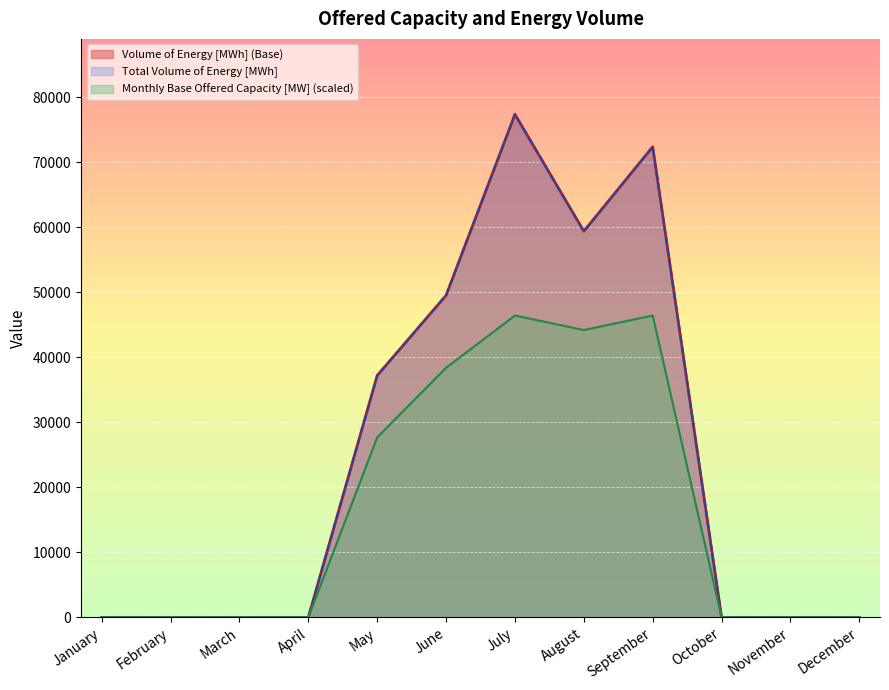

In Volume of Energy [MWh] (Base), how many points are higher than both neighbors (excluding endpoints)?

2